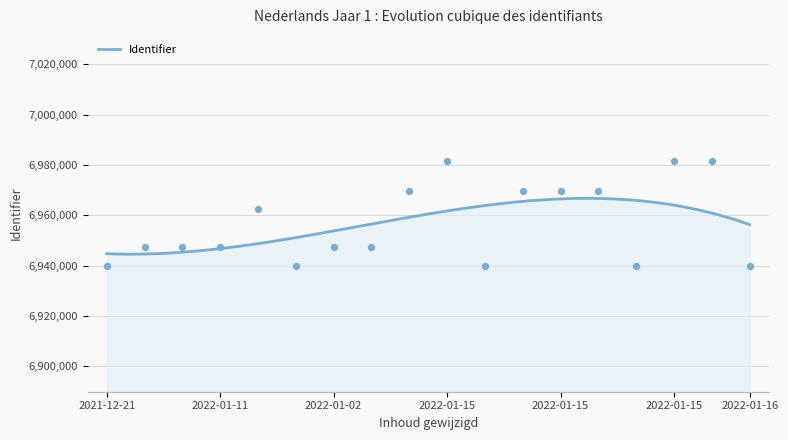

What is the maximum value for Identifier?

6966749.8